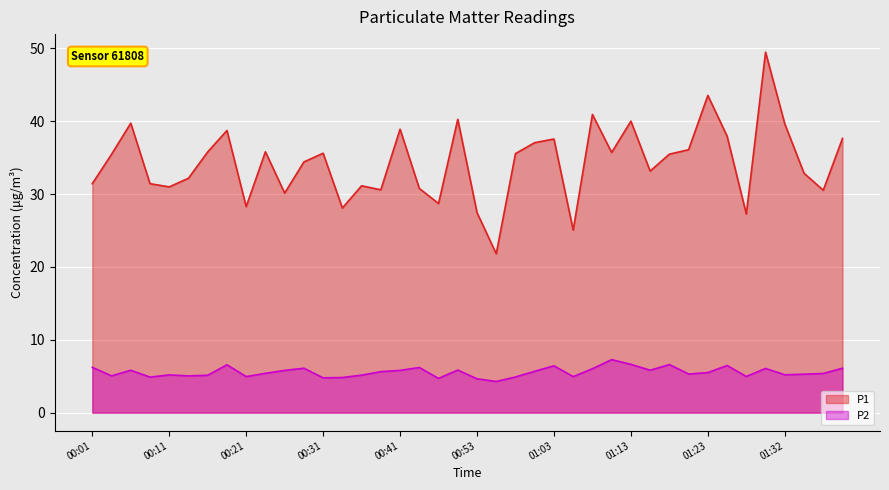

Where is P1 nearest to the value 35?

00:04